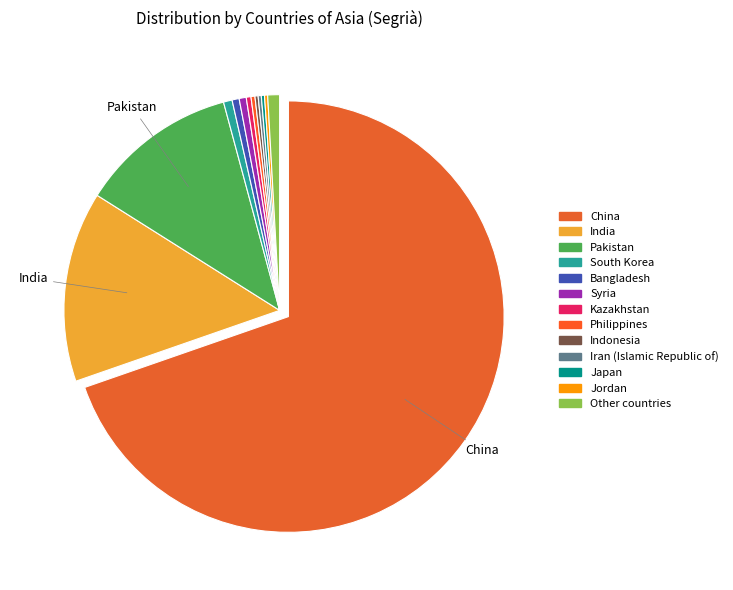

Combined, what portion of the pie is South Korea and Pakistan?

12.5%